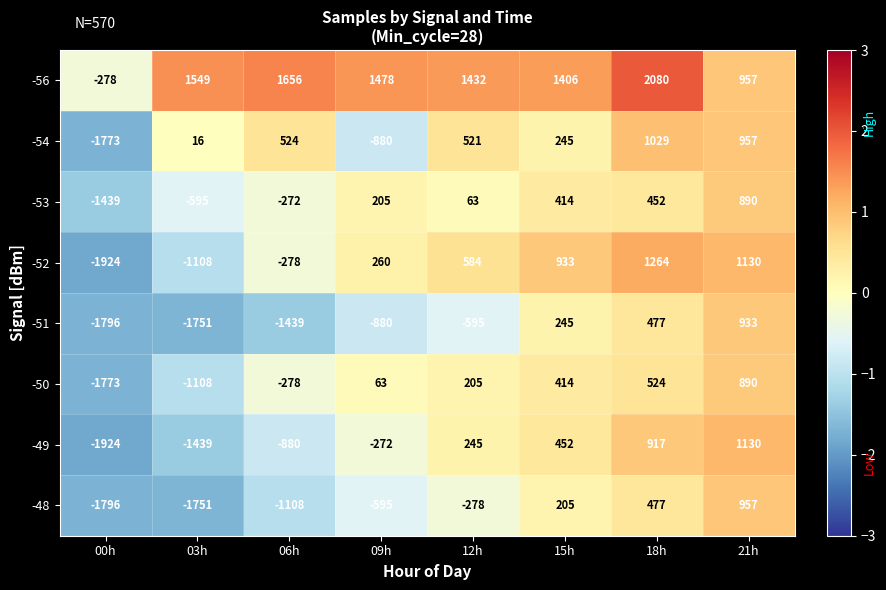

Rank the categories by -49 value from highest to lowest.

21h, 18h, 15h, 12h, 09h, 06h, 03h, 00h